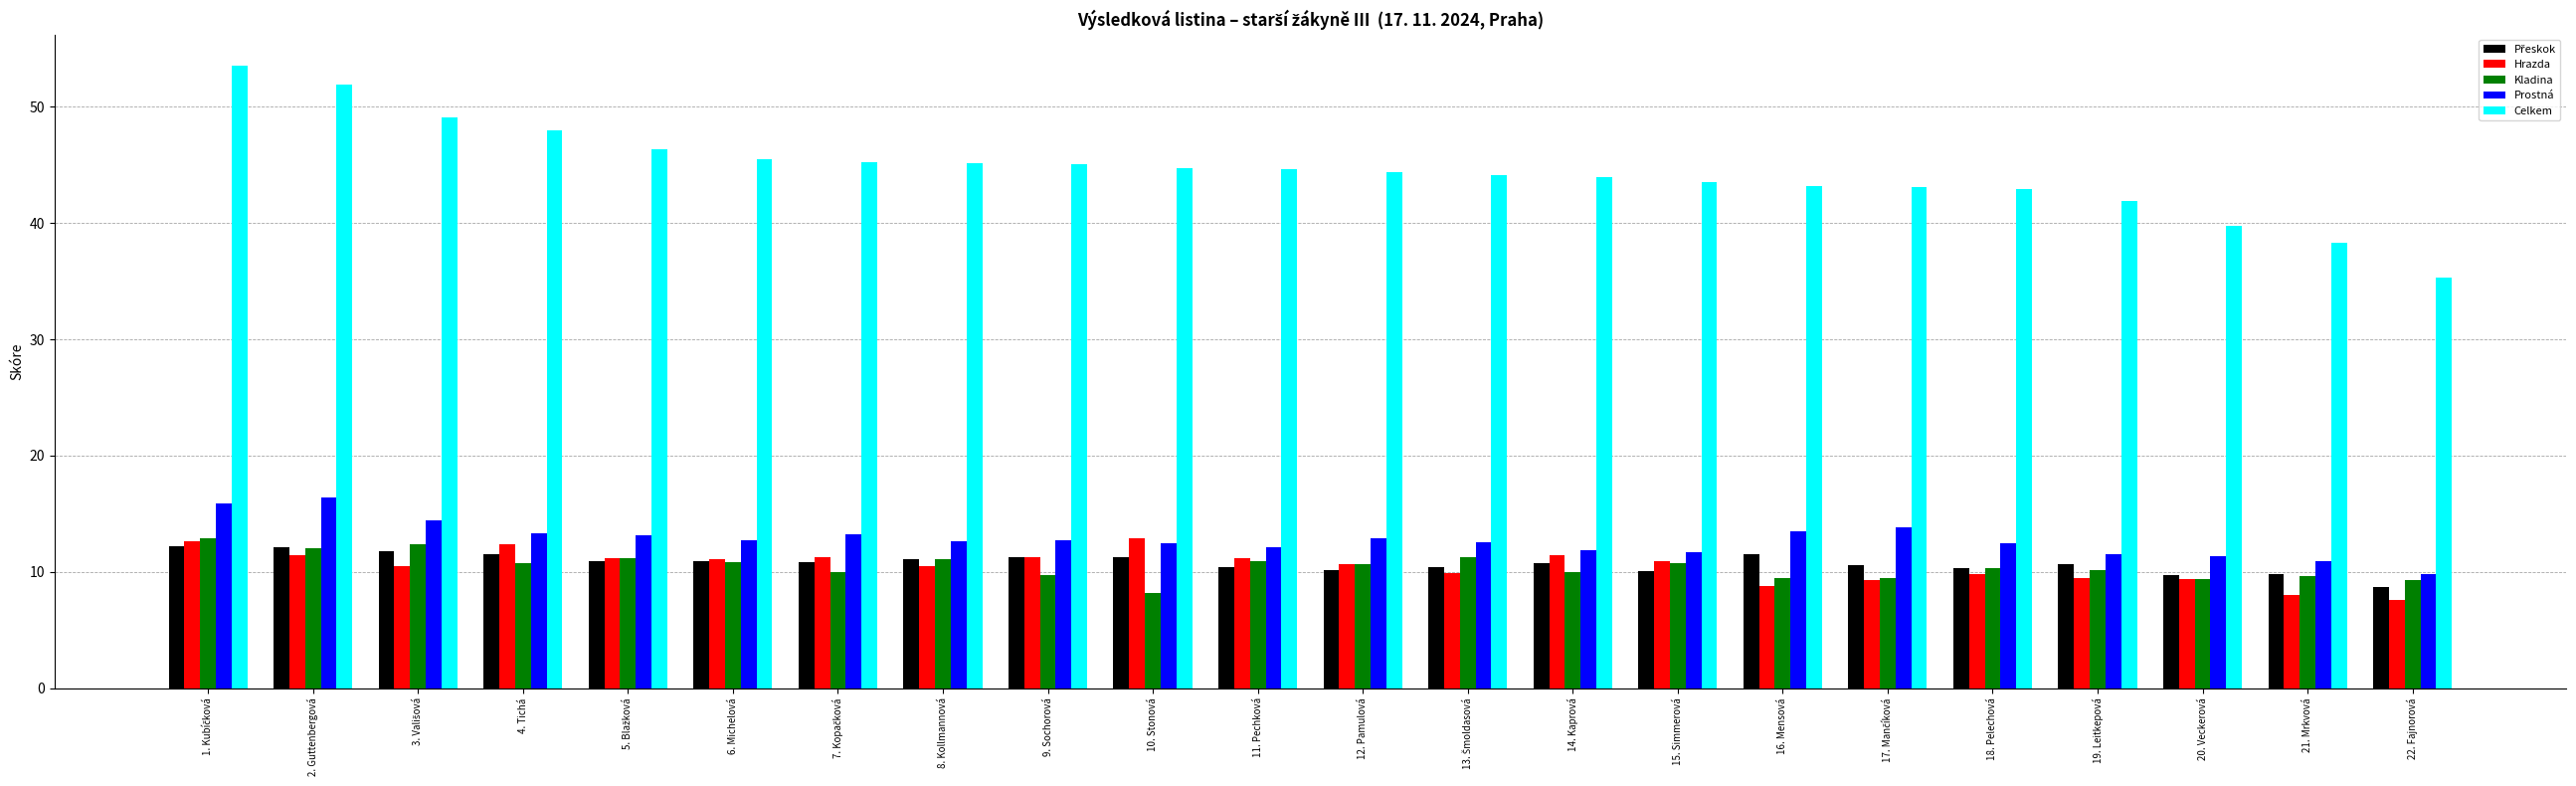

True or false: Prostná has a value of 11.8 at 14. Kaprová.

True